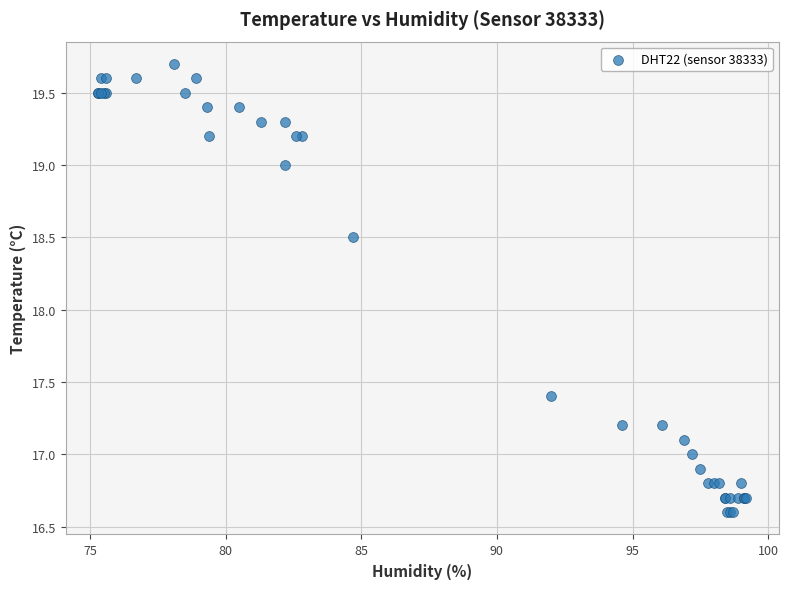

What Y value in the scatter plot is closest to 18?

18.5